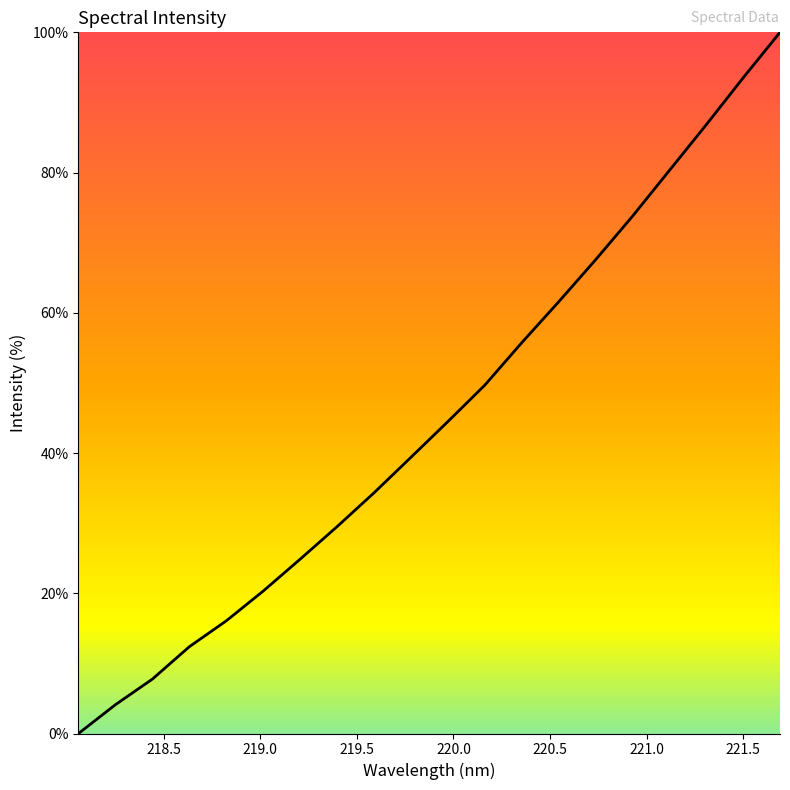

What is the difference between the maximum and minimum values?

100.0